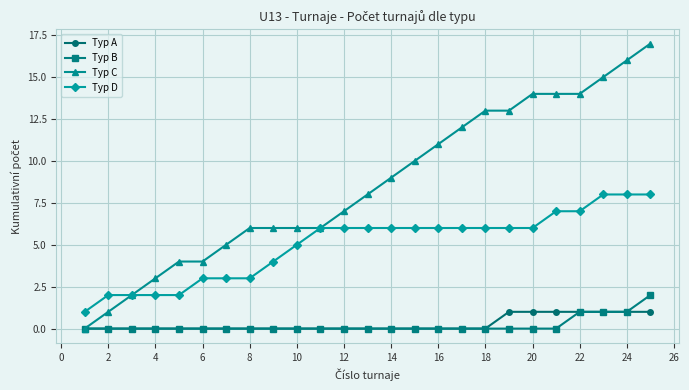

Which series has the largest total across all categories?

Typ C